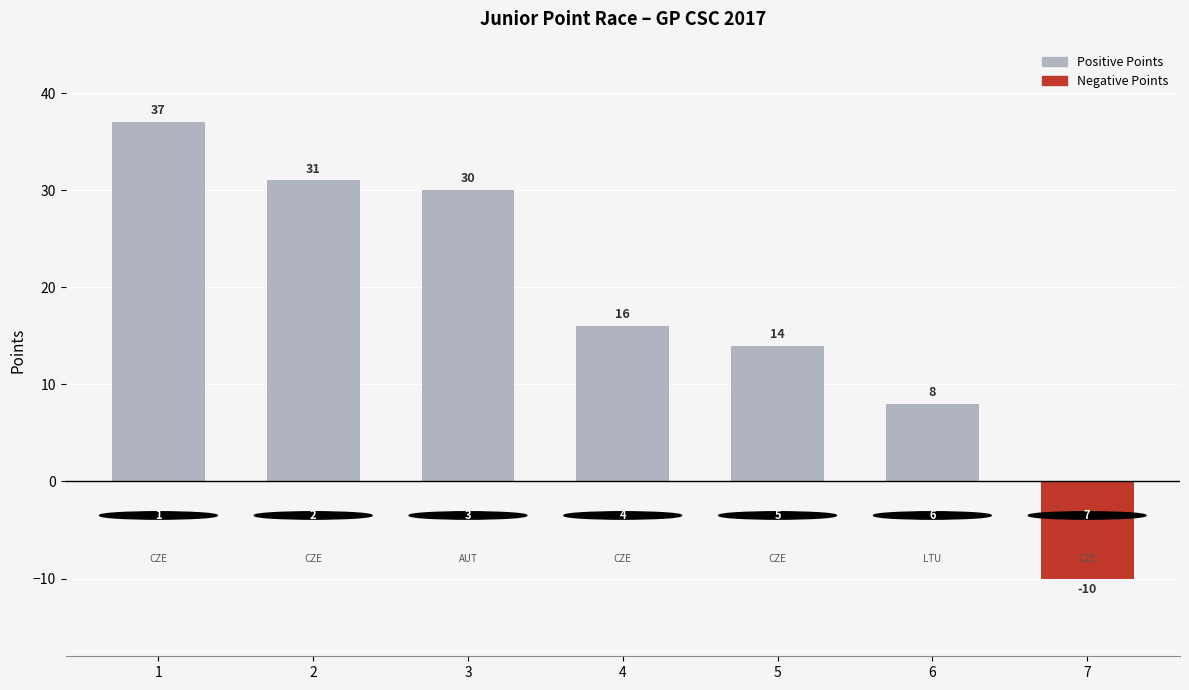

Reading right to left, extract all data points from this chart.

KUŠKA (CZE)=-10	Serapinas (LTU)=8	Voneš (CZE)=14	KOSTIHA (CZE)=16	Viehberger (AUT)=30	Rozehnal (CZE)=31	Řepa (CZE)=37